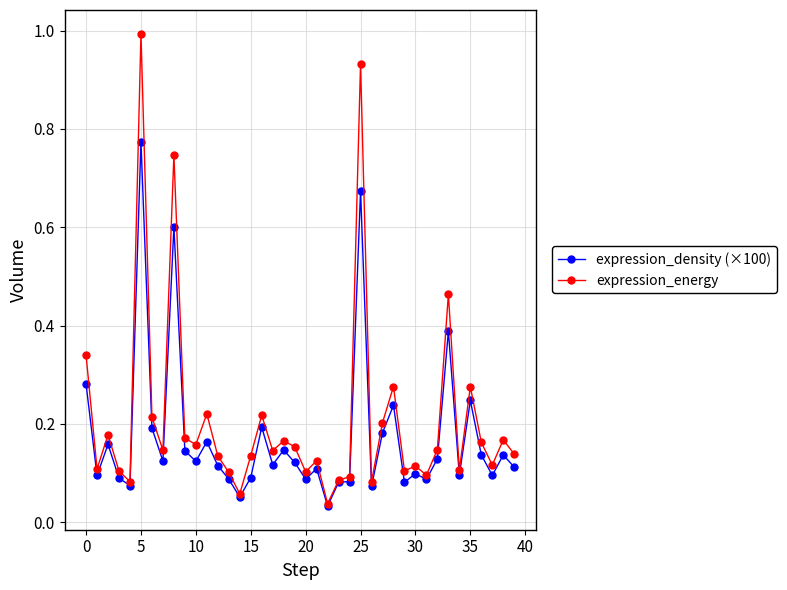

List the series in order of their peak value, lowest first.

expression_density (×100), expression_energy